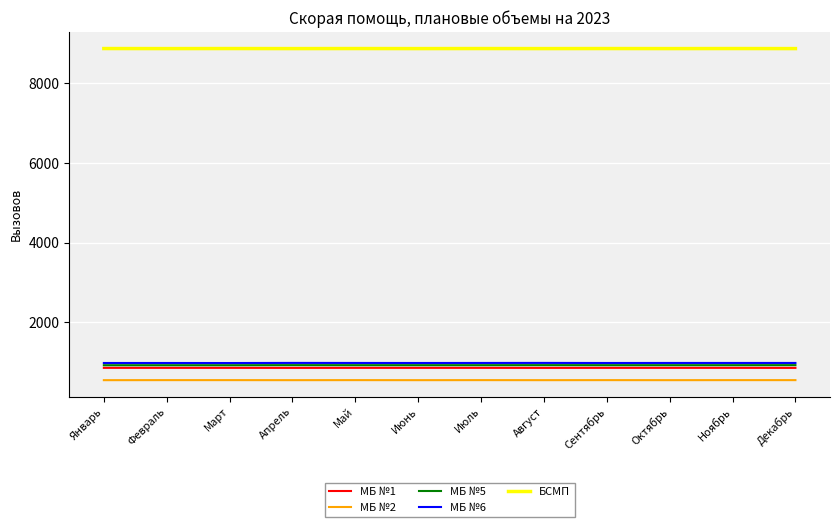

What is the difference between the highest and lowest values at Июнь?

8320